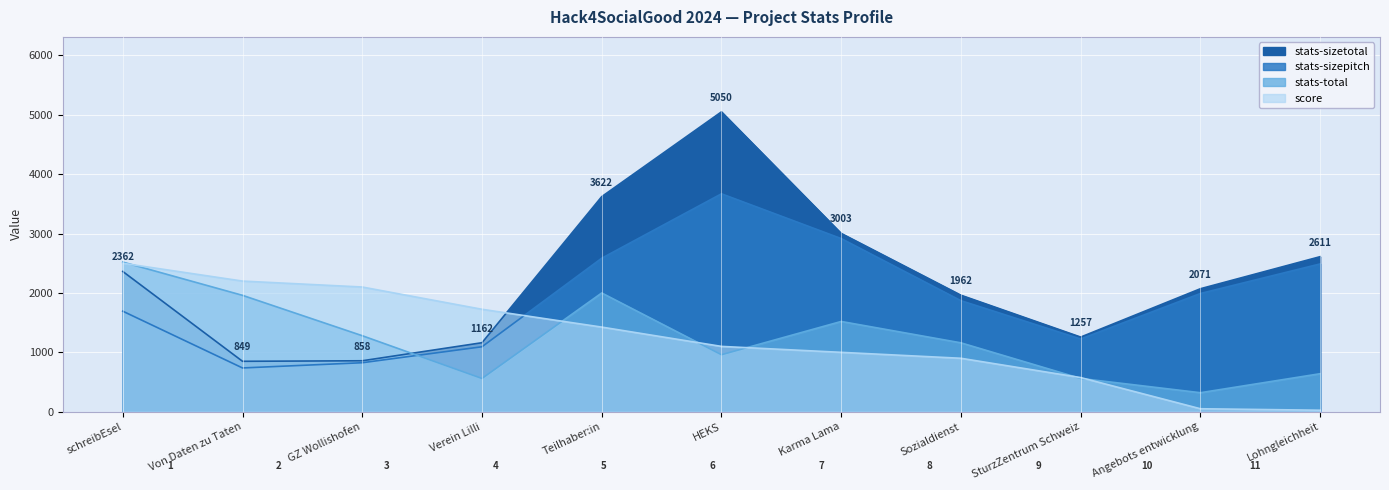

Which category has the highest value across all series?

HEKS